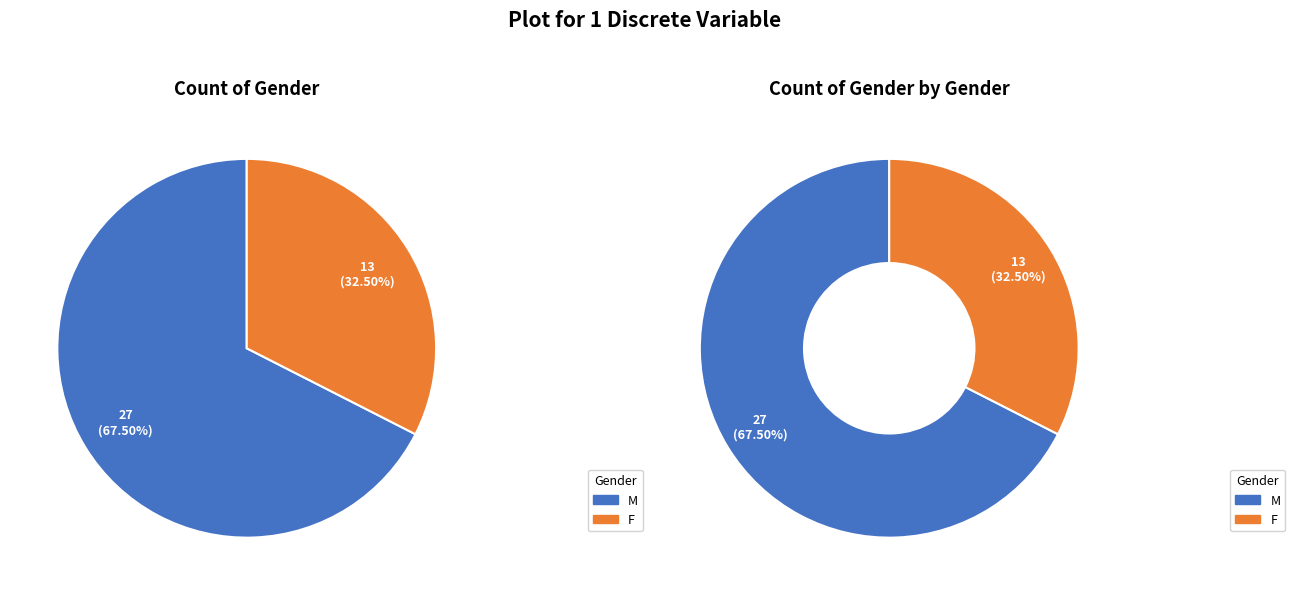

Which slice is the largest?

M